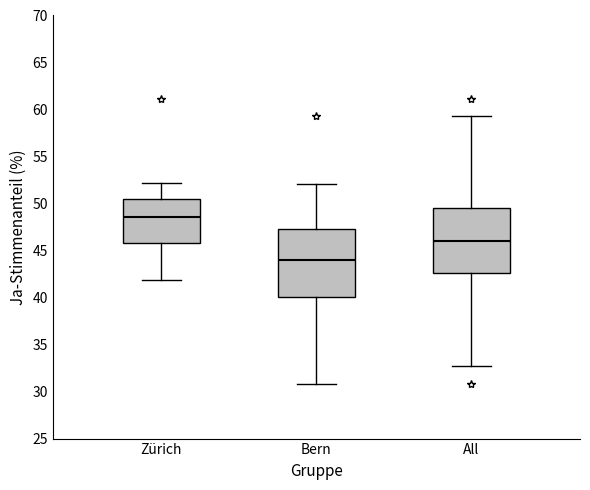

Reading left to right, read every box against the y-axis: the position of its median line, the range the box covers, and the ends of its whiskers. The values are not printed on the chart, so give them approximately, as read against the axis.

Zürich: median 48.5, box 46.0 to 50.5, whiskers 42.0 to 52.0
Bern: median 44.0, box 40.0 to 47.5, whiskers 31.0 to 52.0
All: median 46.0, box 42.5 to 49.5, whiskers 32.5 to 59.5